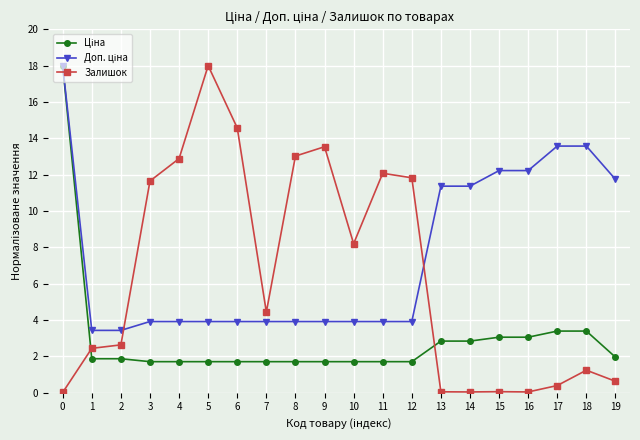

At which label does Залишок first exceed 4?

3